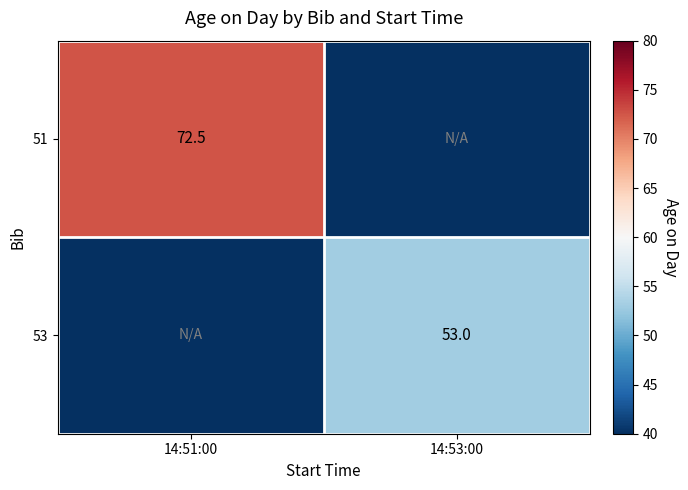

Is it true that 51 equals 72.5 at 14:51:00?

True